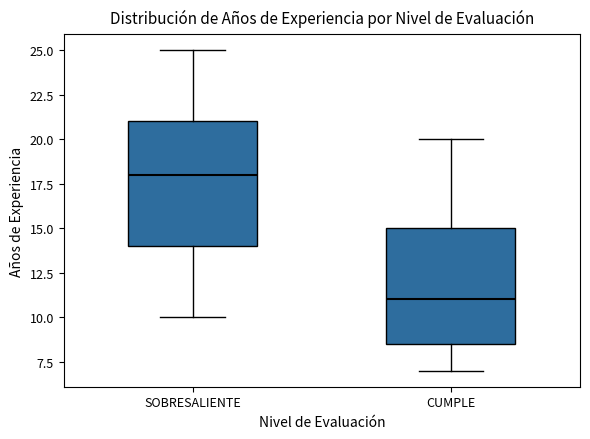

Comparing the boxes themselves (not the whiskers), which one is the tallest?

SOBRESALIENTE